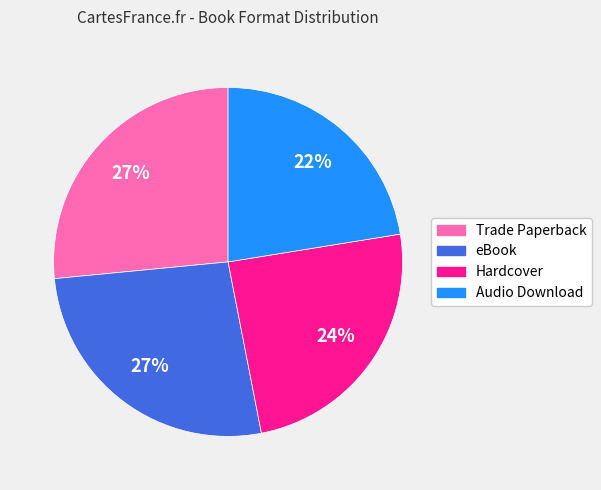

What percentage is the Hardcover slice, to the nearest percent?

24%